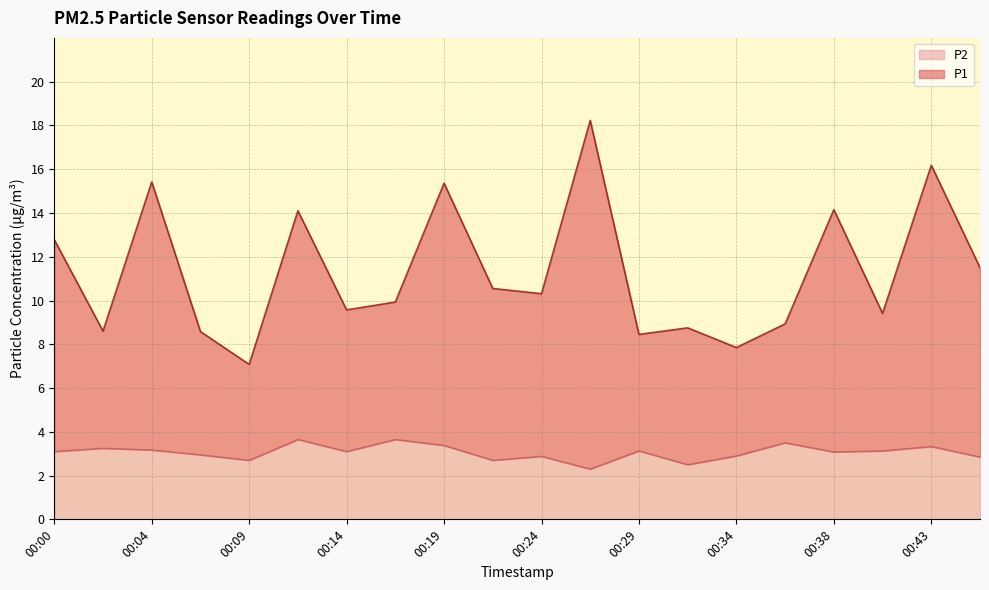

Reading left to right, list all the values displayed in this chart.

P1: 12.8	8.6	15.4	8.6	7.1	14.1	9.6	9.9	15.4	10.6	10.3	18.2	8.4	8.8	7.8	8.9	14.2	9.4	16.2	11.5
P2: 3.1	3.2	3.2	3.0	2.7	3.6	3.1	3.6	3.4	2.7	2.9	2.3	3.1	2.5	2.9	3.5	3.1	3.1	3.3	2.9